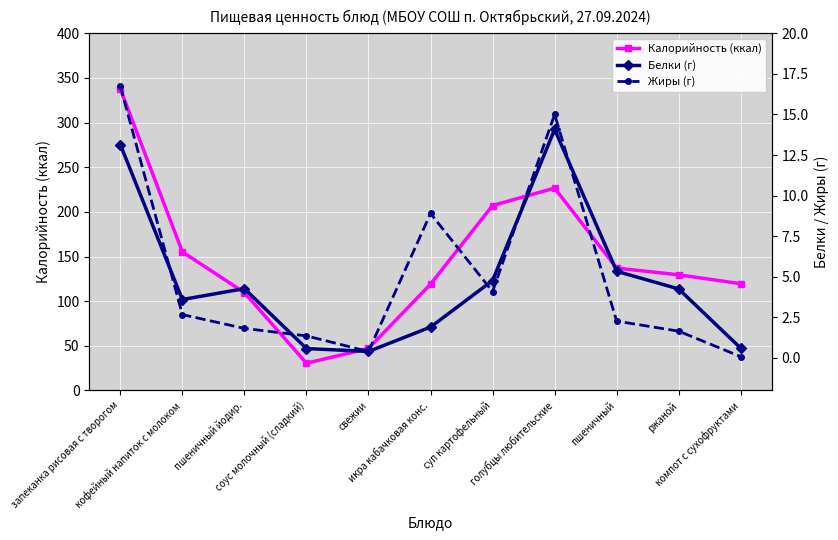

Reading left to right, transcribe all the data shown in this chart.

Калорийность (ккал): запеканка рисовая с творогом=337.8	кофейный напиток с молоком=155.2	пшеничный йодир.=109.6	соус молочный (сладкий)=30.4	свежии=47.0	икра кабачковая конс.=119.0	суп картофельный=207.1	голубцы любительские=226.6	пшеничный=137.0	ржаной=129.5	компот с сухофруктами=119.5
Белки (г): запеканка рисовая с творогом=13.2	кофейный напиток с молоком=3.6	пшеничный йодир.=4.3	соус молочный (сладкий)=0.6	свежии=0.4	икра кабачковая конс.=1.9	суп картофельный=4.8	голубцы любительские=14.1	пшеничный=5.3	ржаной=4.2	компот с сухофруктами=0.6
Жиры (г): запеканка рисовая с творогом=16.8	кофейный напиток с молоком=2.7	пшеничный йодир.=1.8	соус молочный (сладкий)=1.4	свежии=0.4	икра кабачковая конс.=8.9	суп картофельный=4.1	голубцы любительские=15.0	пшеничный=2.3	ржаной=1.6	компот с сухофруктами=0.1